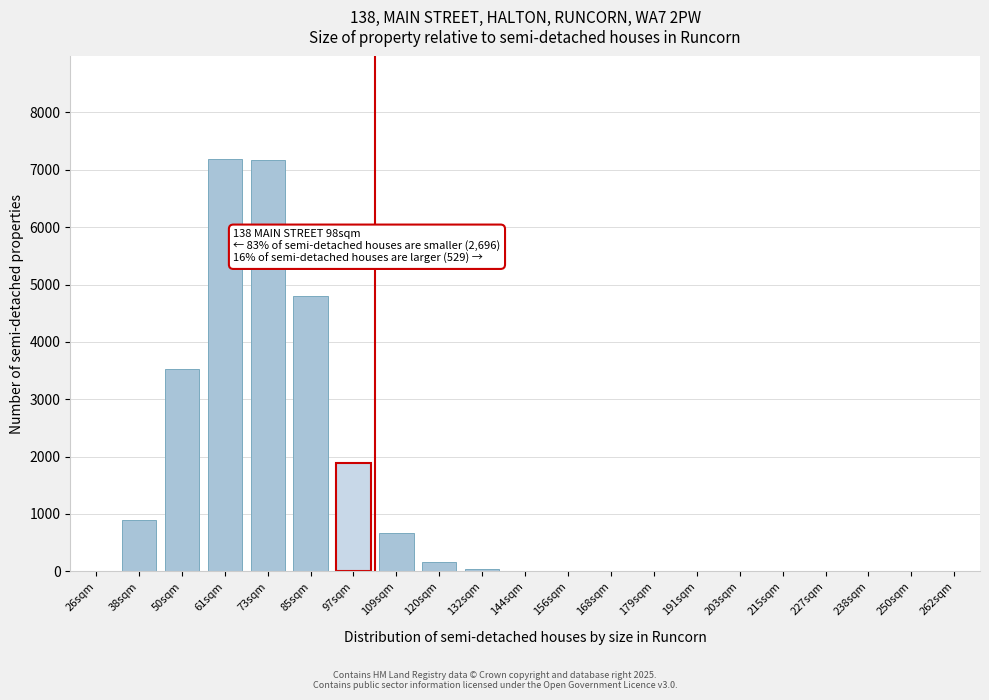

Is it true that the value at 97sqm is 597?

False